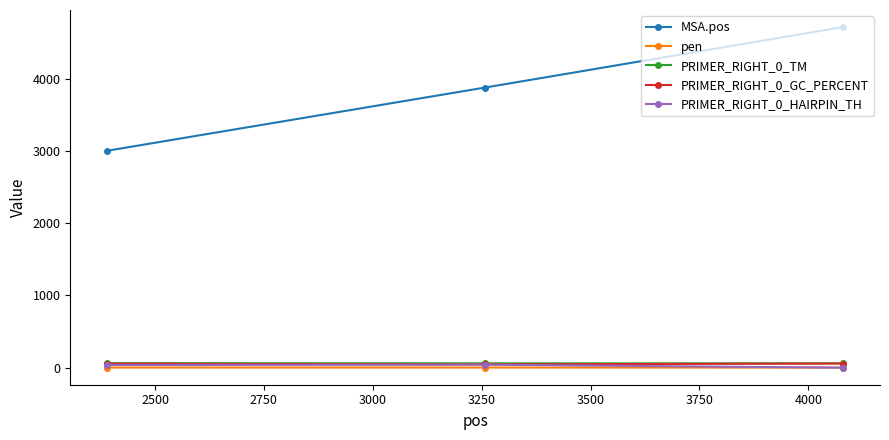

Which series has the largest total across all categories?

MSA.pos